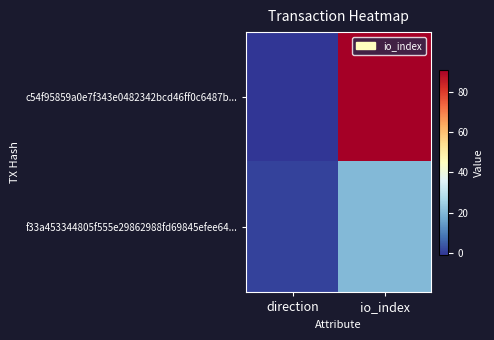

Reading right to left, what are all the values shown in this chart?

c54f95859a0e7f343e0482342bcd46ff0c6487b...: io_index=91	direction=-1
f33a453344805f555e29862988fd69845efee64...: io_index=20	direction=1